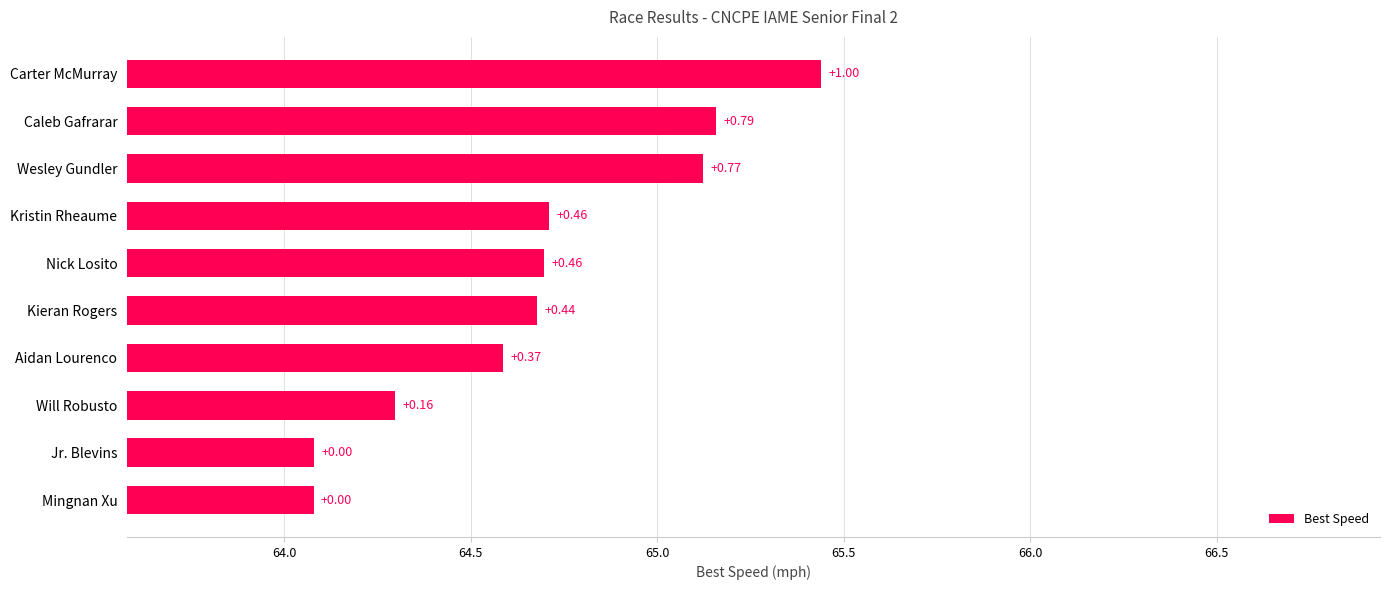

Does the chart contain any negative values?

No